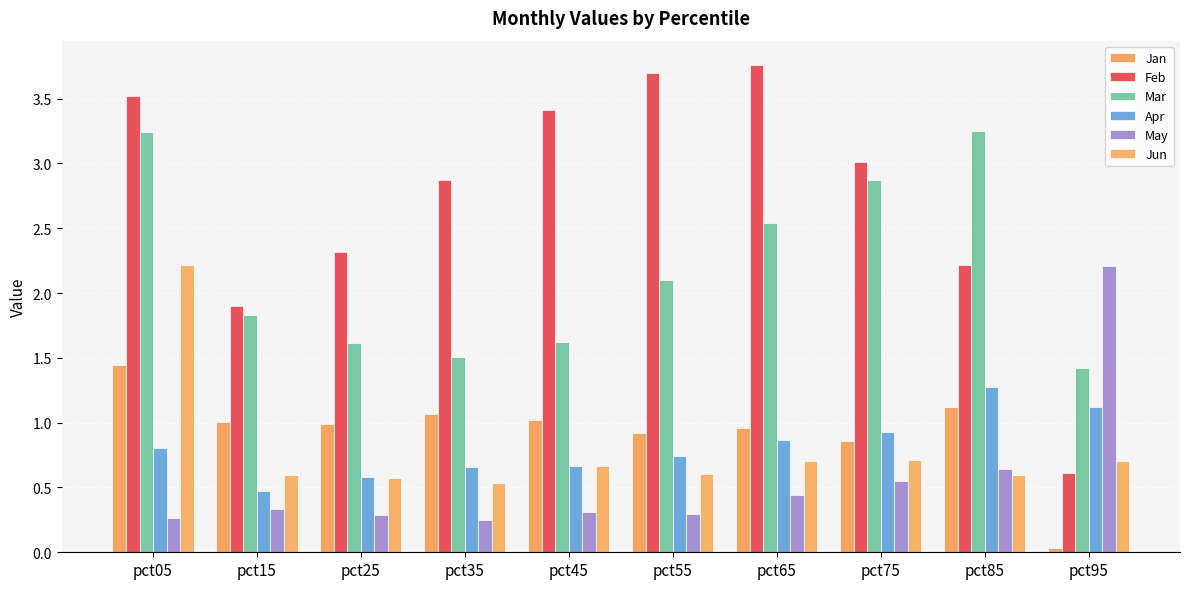

Reading left to right, list all the values displayed in this chart.

Jan: 1.4	1.0	1.0	1.1	1.0	0.9	1.0	0.9	1.1	0.0
Feb: 3.5	1.9	2.3	2.9	3.4	3.7	3.8	3.0	2.2	0.6
Mar: 3.2	1.8	1.6	1.5	1.6	2.1	2.5	2.9	3.2	1.4
Apr: 0.8	0.5	0.6	0.7	0.7	0.7	0.9	0.9	1.3	1.1
May: 0.3	0.3	0.3	0.3	0.3	0.3	0.4	0.5	0.6	2.2
Jun: 2.2	0.6	0.6	0.5	0.7	0.6	0.7	0.7	0.6	0.7